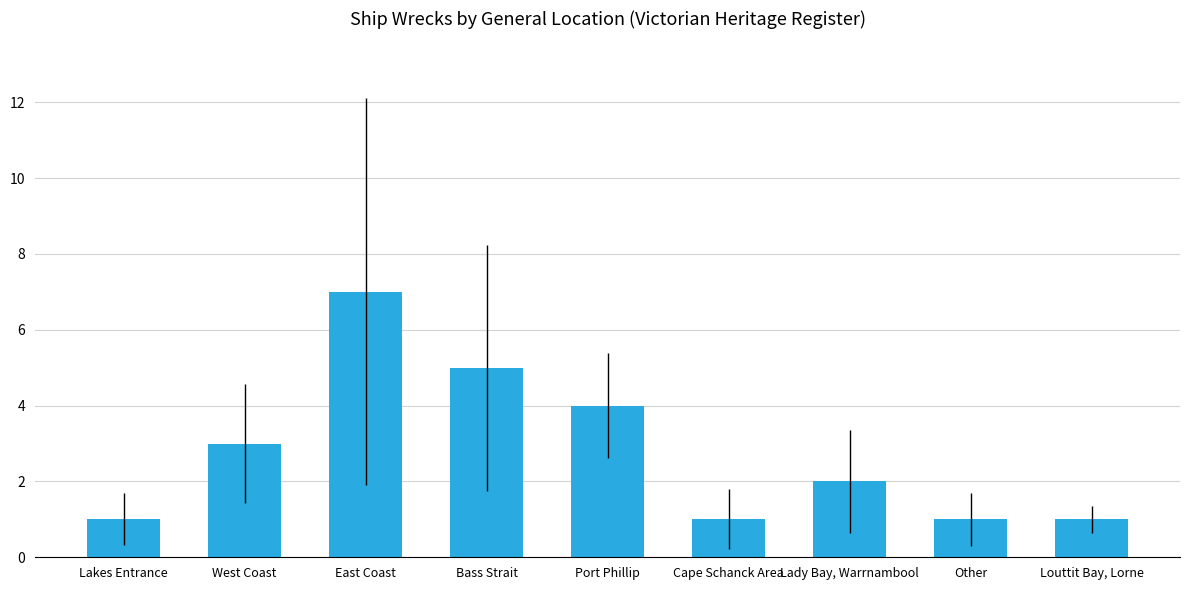

How many distinct data groups are displayed?

1